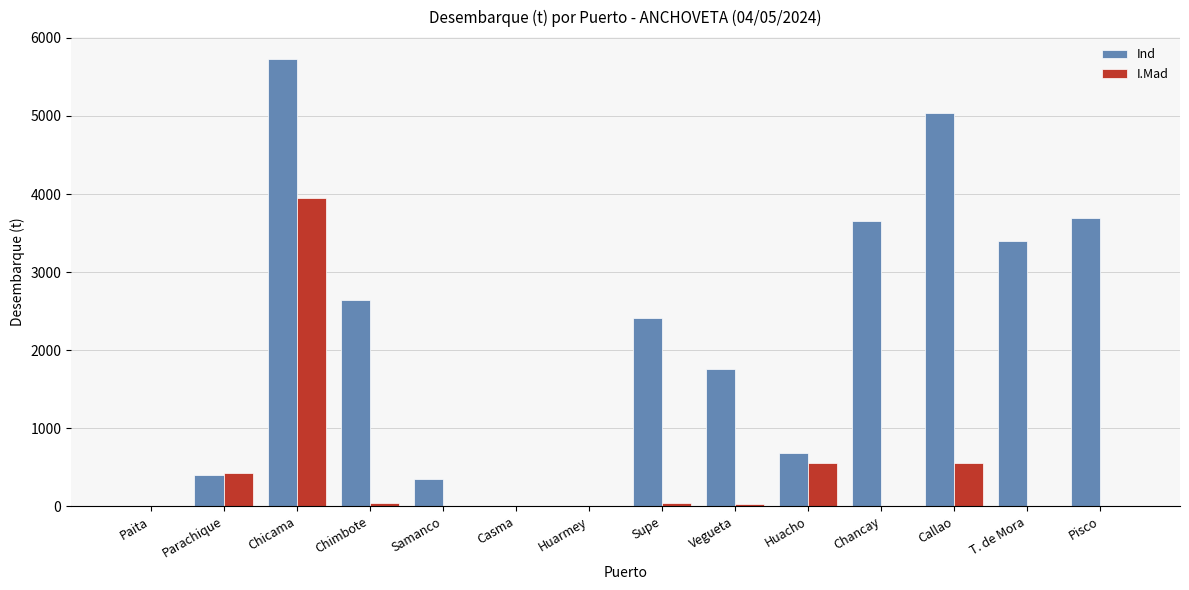

Count the number of data series in this chart.

2